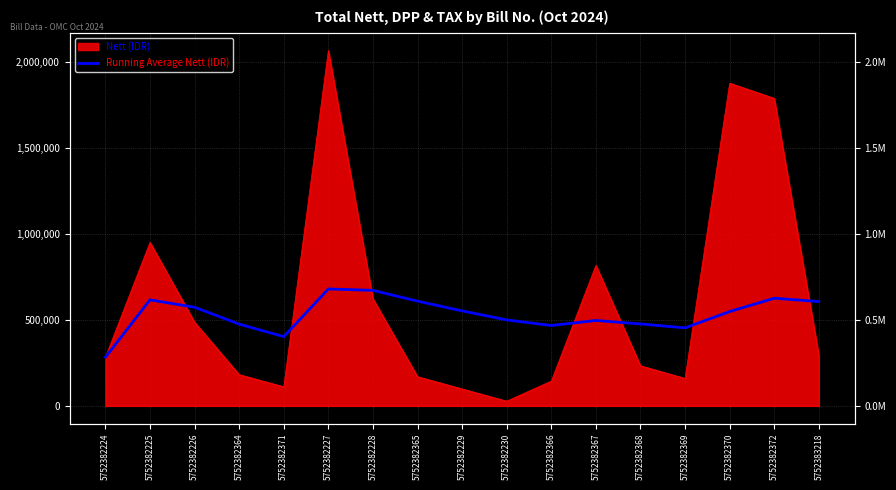

The value at 5752382364 is 713563.4. True or false?

False